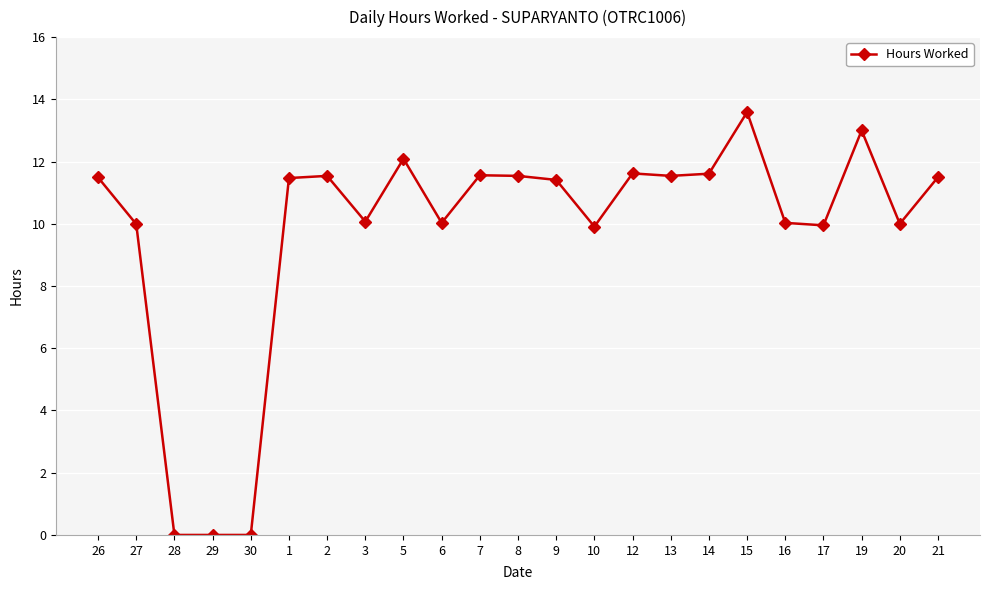

What is the label of the 3rd point from the left?

28